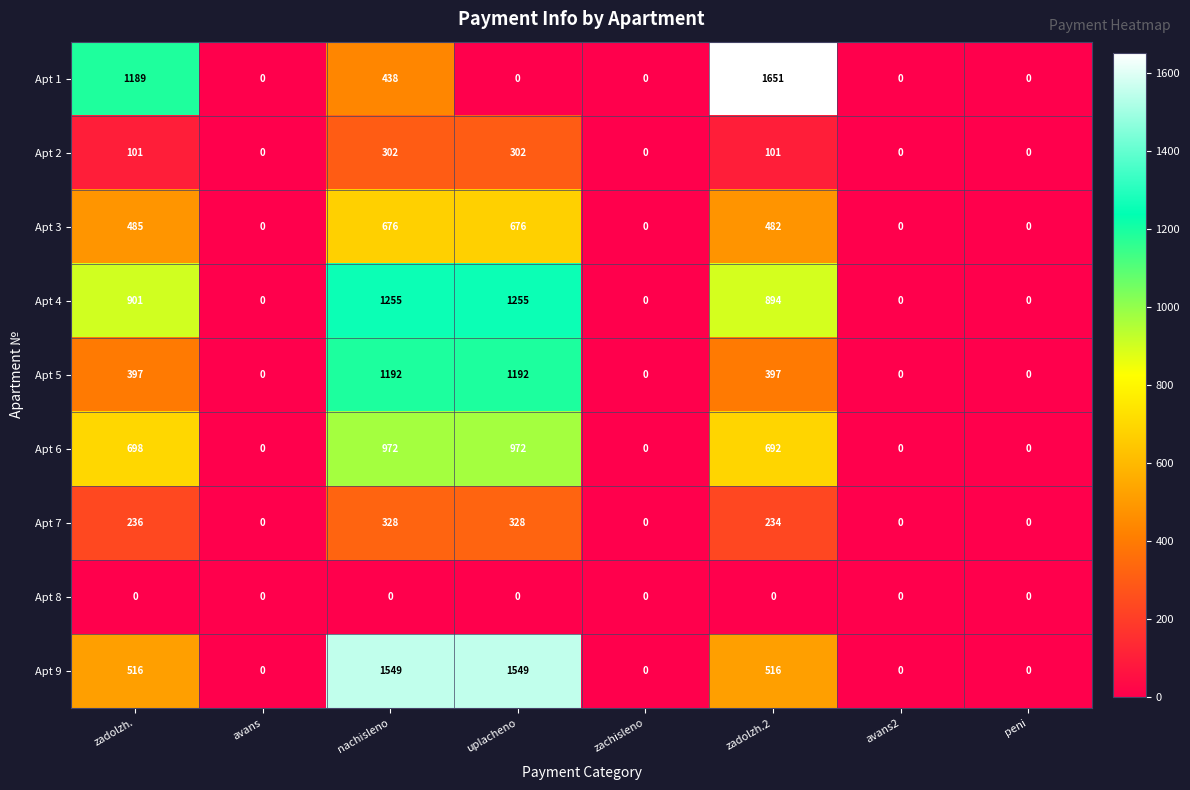

What is the sum of the Apt 2 values at avans2 and zadolzh.?

101